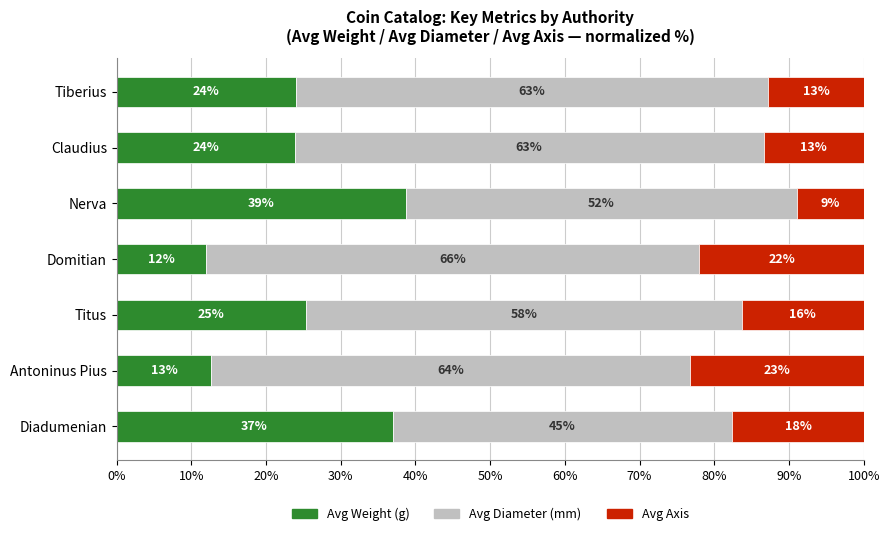

What is the difference between the maximum and minimum values in the Avg Diameter (mm) series?

20.6